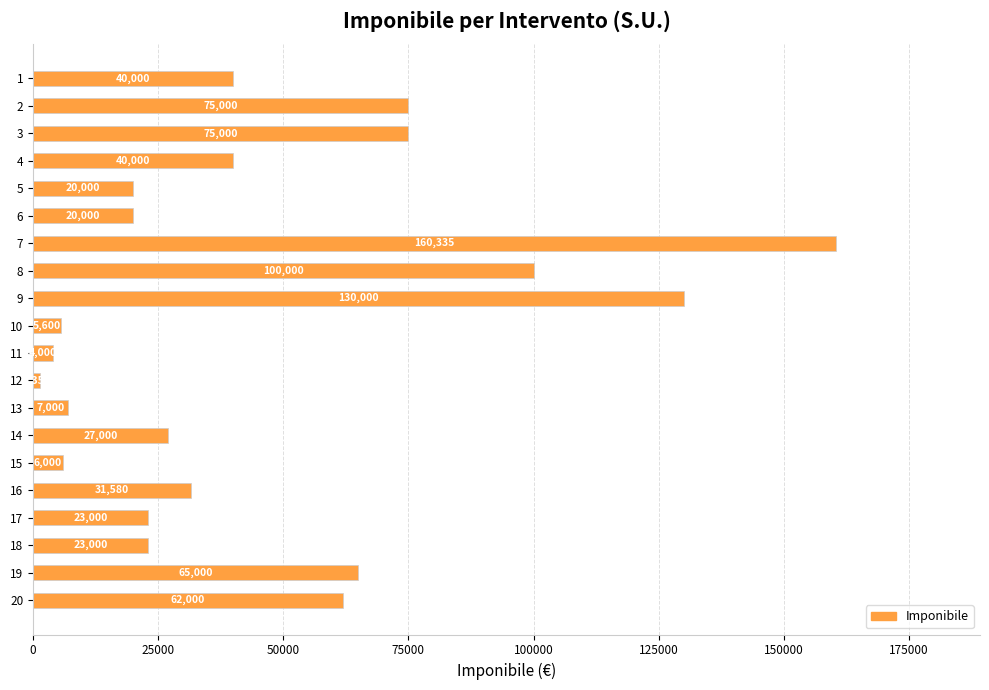

Approximately how many times larger is the value at 13 compared to 15?

1.2